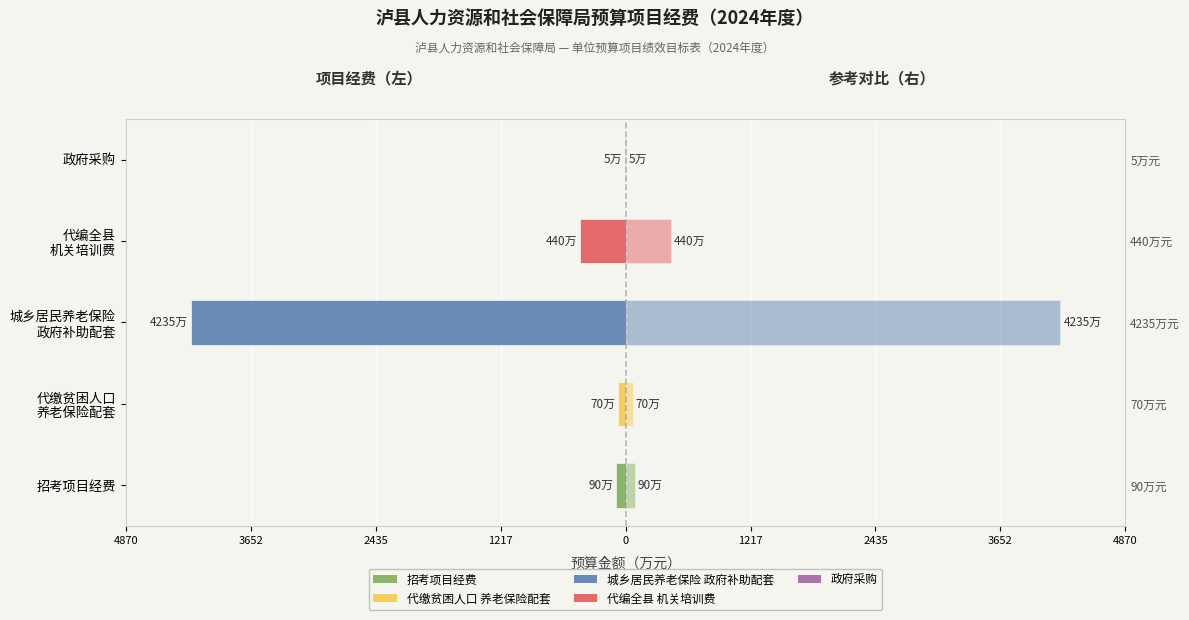

What is the difference between the maximum and minimum values?

4230